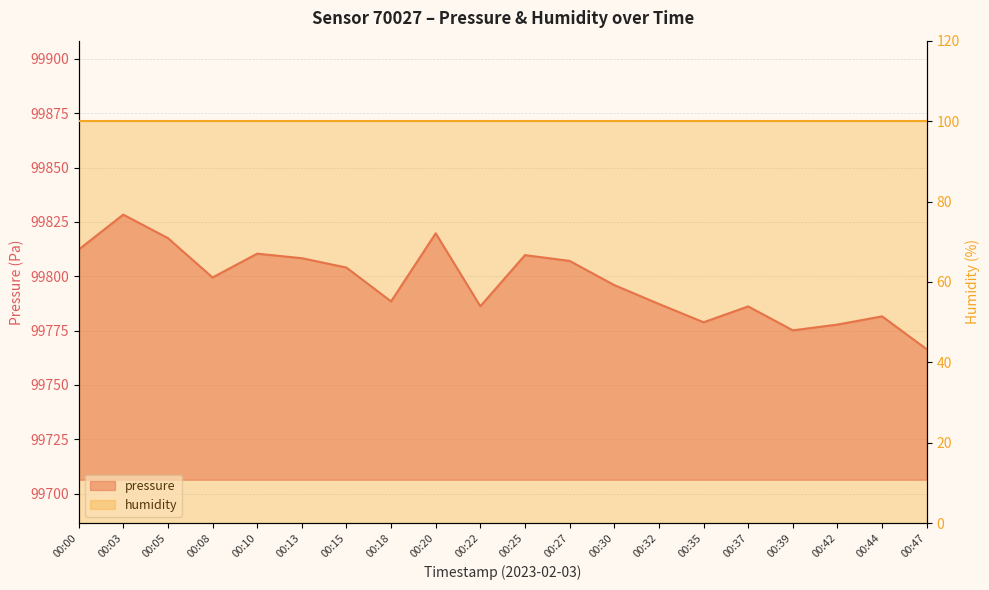

Which label corresponds to the smallest value in the chart?

00:47